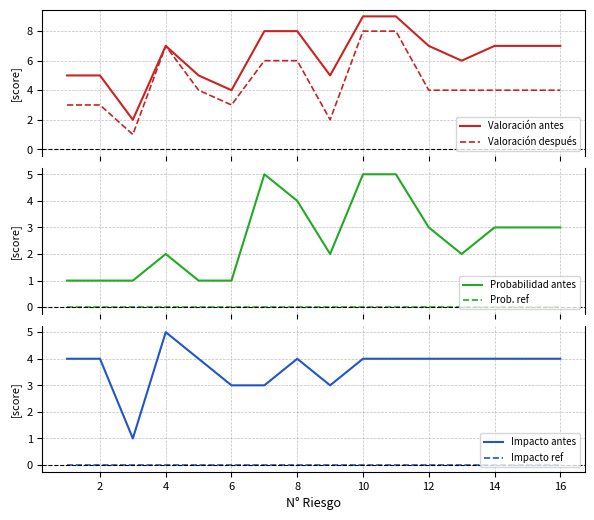

True or false: Valoración antes and Impacto ref intersect in this chart.

False